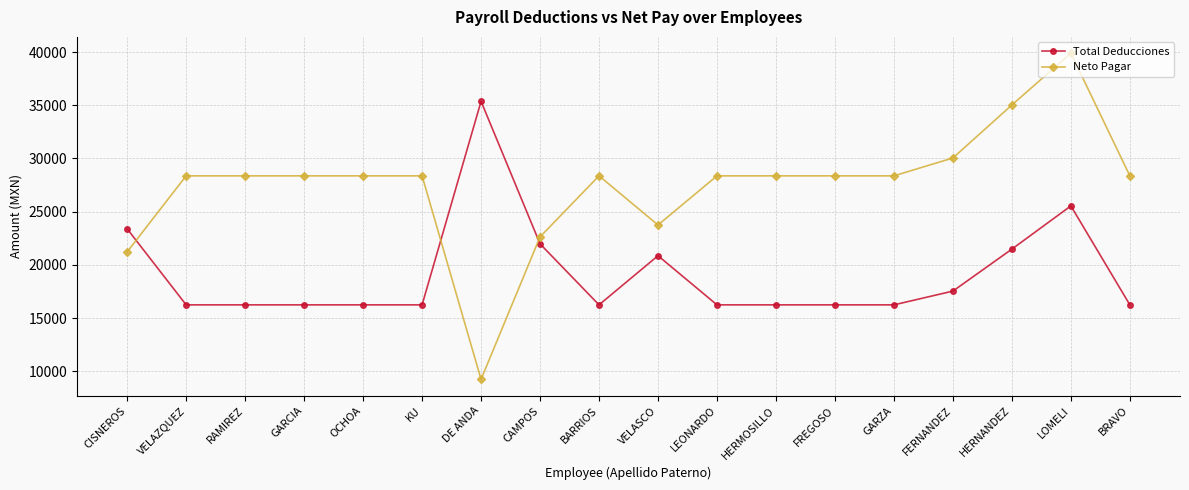

What is the label of the 8th point from the right?

LEONARDO